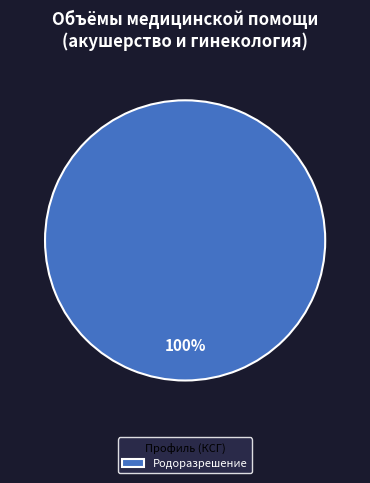

Count the number of slices in the pie.

1